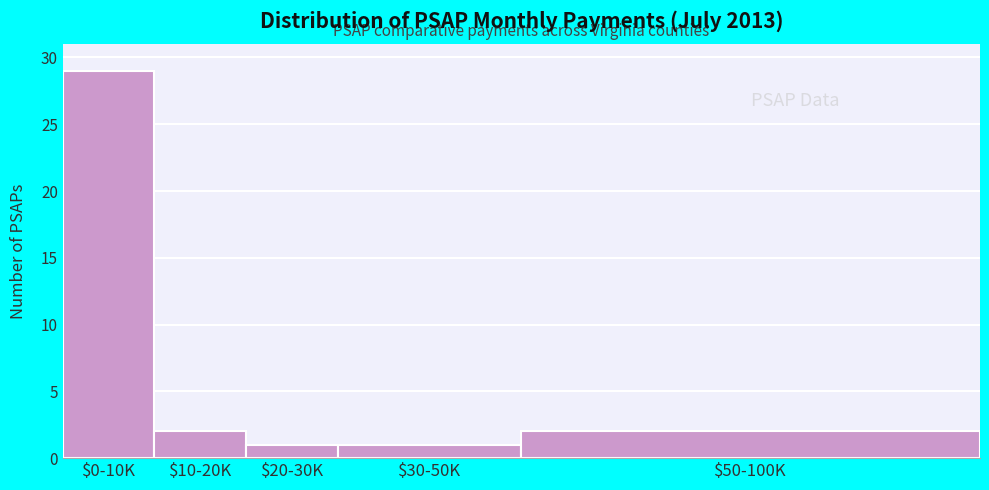

Reading left to right, transcribe all the data shown in this chart.

29	2	1	1	2